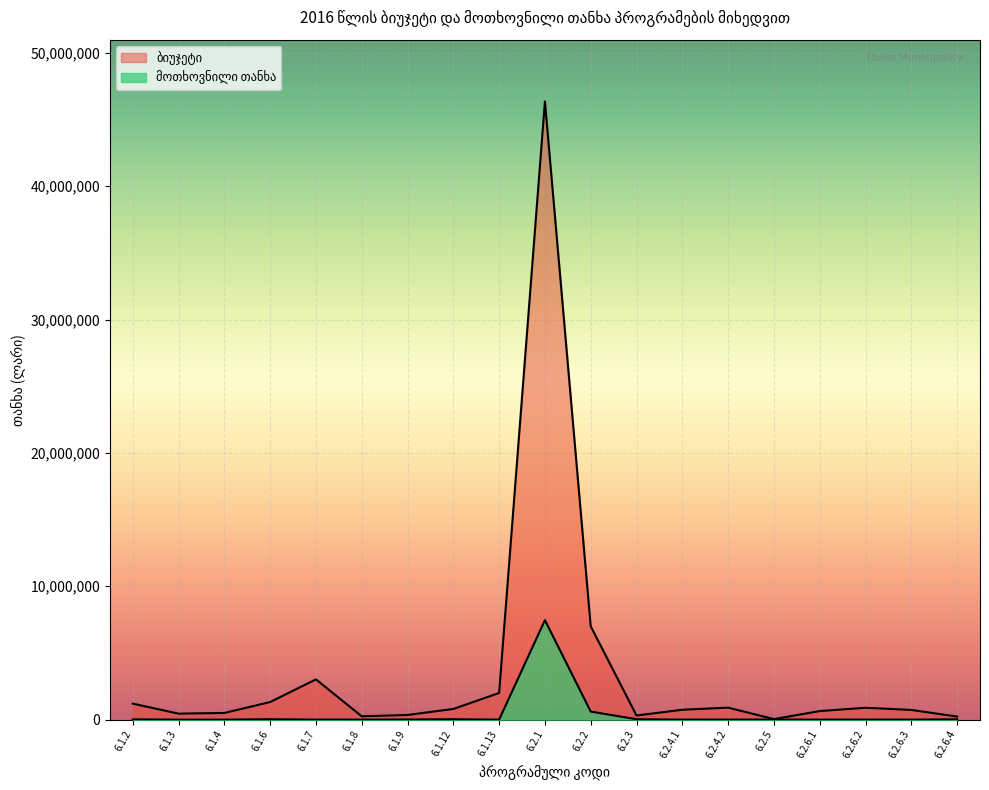

Reading left to right, extract all data points from this chart.

ბიუჯეტი: 6.1.2=1200000	6.1.3=450000	6.1.4=500000	6.1.6=1320000	6.1.7=3020000	6.1.8=250000	6.1.9=350000	6.1.12=800000	6.1.13=2000000	6.2.1=46360000	6.2.2=7000000	6.2.3=310000	6.2.4.1=740000	6.2.4.2=900000	6.2.5=40000	6.2.6.1=642000	6.2.6.2=890000	6.2.6.3=726500	6.2.6.4=230000
მოთხოვნილი თანხა: 6.1.2=19334	6.1.3=0	6.1.4=0	6.1.6=29883	6.1.7=1400	6.1.8=0	6.1.9=9847	6.1.12=30720	6.1.13=0	6.2.1=7459741	6.2.2=605450	6.2.3=28600	6.2.4.1=1250	6.2.4.2=0	6.2.5=9000	6.2.6.1=0	6.2.6.2=0	6.2.6.3=0	6.2.6.4=23800